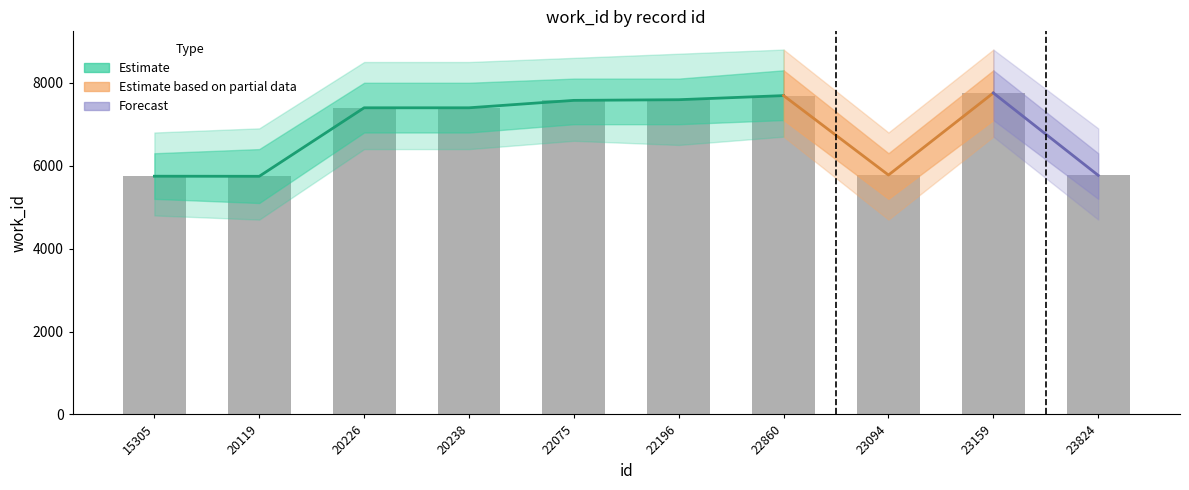

What is the difference between the maximum and minimum values?

2010